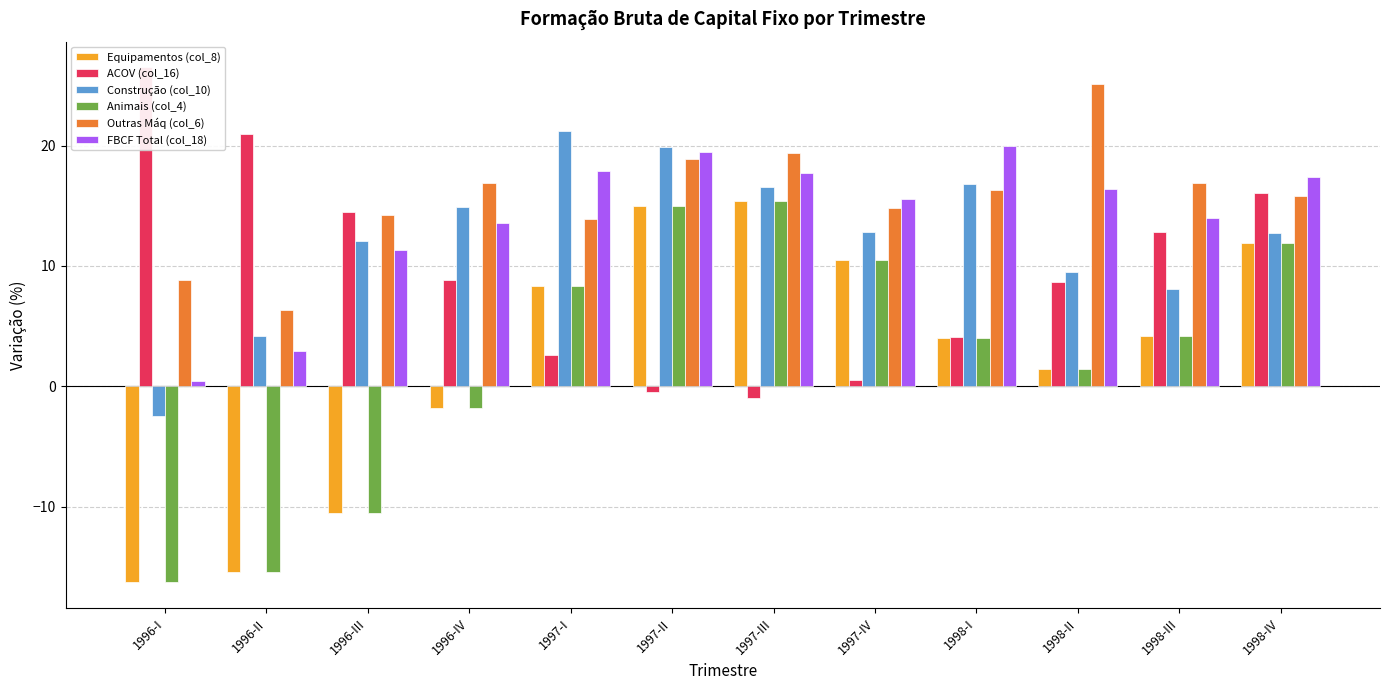

Reading left to right, extract all data points from this chart.

Equipamentos (col_8): -16.3	-15.4	-10.5	-1.8	8.3	15.0	15.4	10.5	4.0	1.4	4.2	11.9
ACOV (col_16): 26.5	21.0	14.5	8.8	2.6	-0.5	-1.0	0.5	4.1	8.7	12.8	16.1
Construção (col_10): -2.5	4.2	12.1	14.9	21.2	19.9	16.6	12.8	16.8	9.5	8.1	12.7
Animais (col_4): -16.3	-15.4	-10.5	-1.8	8.3	15.0	15.4	10.5	4.0	1.4	4.2	11.9
Outras Máq (col_6): 8.8	6.3	14.2	16.9	13.9	18.9	19.4	14.8	16.3	25.1	16.9	15.8
FBCF Total (col_18): 0.4	2.9	11.3	13.6	17.9	19.5	17.7	15.6	20.0	16.4	14.0	17.4